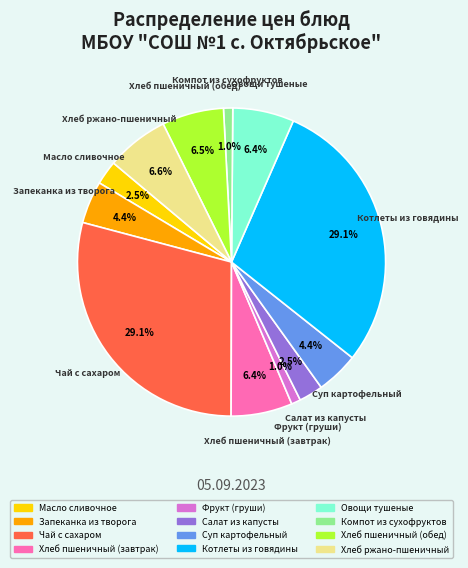

To the nearest percent, what is the average slice percentage?

8%